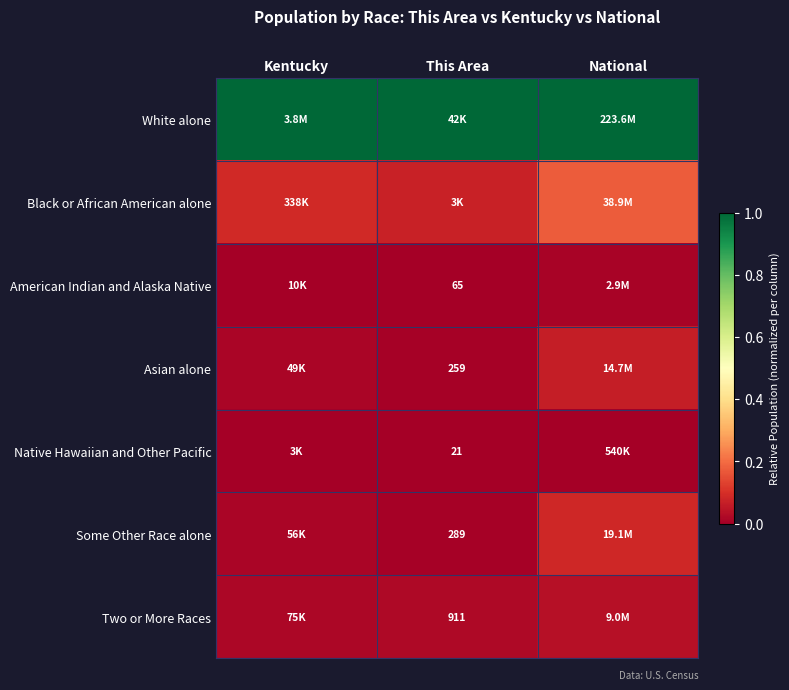

At National, list the series in order from smallest to largest.

Native Hawaiian and Other Pacific, American Indian and Alaska Native, Two or More Races, Asian alone, Some Other Race alone, Black or African American alone, White alone